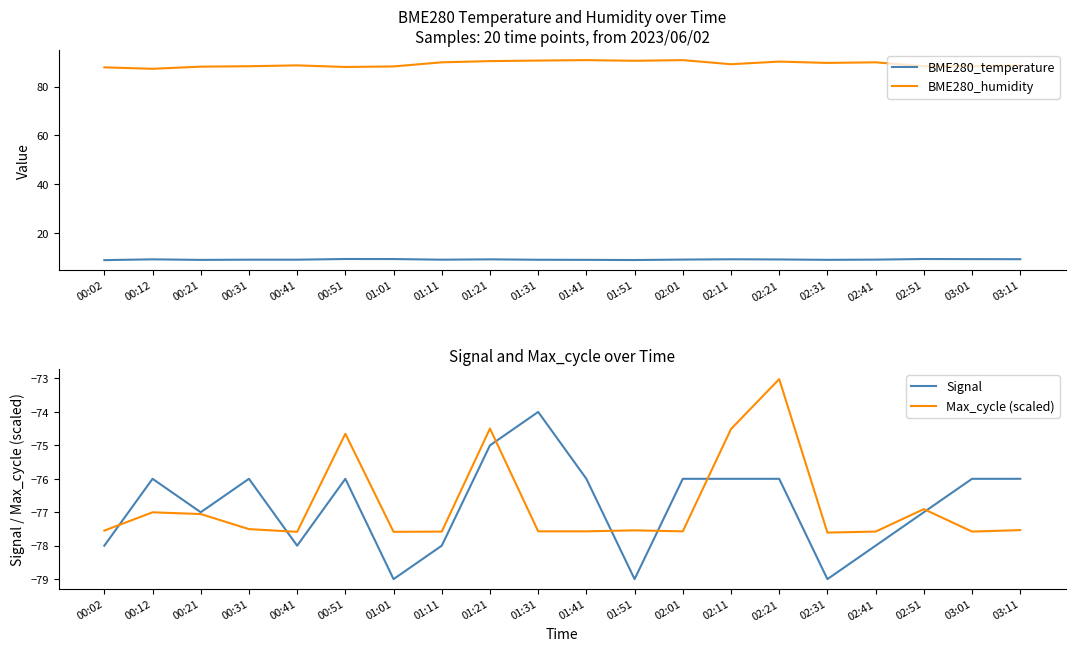

Which series ends up on top after the final intersection of Signal and Max_cycle (scaled)?

Signal